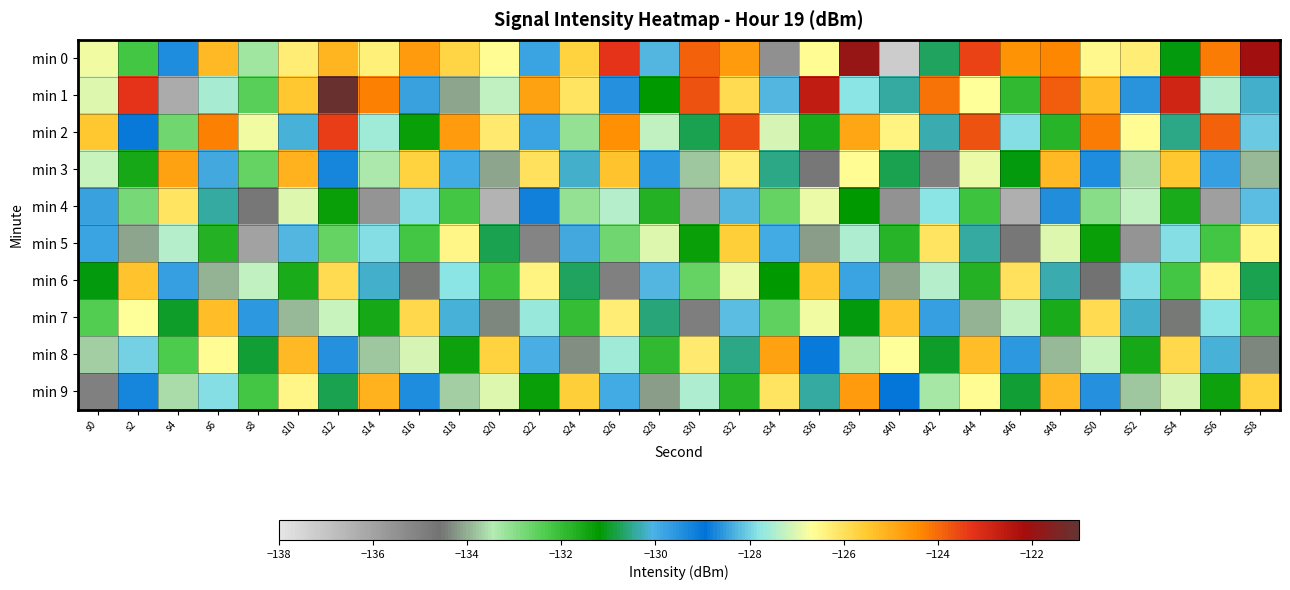

Reading left to right, extract all data points from this chart.

min 0: s0=-126.8	s2=-132.2	s4=-129.4	s6=-125.2	s8=-133.2	s10=-126.3	s12=-125.1	s14=-126.3	s16=-124.7	s18=-125.8	s20=-126.6	s22=-129.8	s24=-125.7	s26=-123.3	s28=-128.2	s30=-123.9	s32=-124.7	s34=-135.4	s36=-126.6	s38=-121.9	s40=-137.2	s42=-130.7	s44=-123.5	s46=-124.5	s48=-124.4	s50=-126.5	s52=-126.3	s54=-131.1	s56=-124.2	s58=-122.1
min 1: s0=-127.0	s2=-123.3	s4=-136.2	s6=-127.6	s8=-132.4	s10=-125.5	s12=-121.1	s14=-124.3	s16=-128.5	s18=-134.1	s20=-127.3	s22=-124.8	s24=-126.1	s26=-129.5	s28=-131.2	s30=-123.7	s32=-125.9	s34=-128.3	s36=-122.6	s38=-127.8	s40=-130.4	s42=-124.1	s44=-126.7	s46=-131.9	s48=-123.8	s50=-125.3	s52=-128.6	s54=-122.9	s56=-127.4	s58=-130.2
min 2: s0=-125.5	s2=-128.9	s4=-132.7	s6=-124.3	s8=-126.8	s10=-130.1	s12=-123.4	s14=-127.6	s16=-131.3	s18=-124.7	s20=-126.2	s22=-129.8	s24=-133.1	s26=-124.5	s28=-127.3	s30=-130.8	s32=-123.6	s34=-127.1	s36=-131.6	s38=-124.9	s40=-126.4	s42=-130.3	s44=-123.7	s46=-127.9	s48=-131.8	s50=-124.2	s52=-126.6	s54=-130.5	s56=-123.9	s58=-128.1
min 3: s0=-127.2	s2=-131.5	s4=-124.8	s6=-128.4	s8=-132.6	s10=-125.1	s12=-129.3	s14=-133.4	s16=-125.7	s18=-129.9	s20=-134.1	s22=-126.0	s24=-130.2	s26=-125.4	s28=-129.6	s30=-133.8	s32=-126.3	s34=-130.5	s36=-134.7	s38=-126.6	s40=-130.8	s42=-135.0	s44=-126.9	s46=-131.1	s48=-125.2	s50=-129.4	s52=-133.6	s54=-125.5	s56=-129.7	s58=-133.9
min 4: s0=-128.5	s2=-132.8	s4=-126.1	s6=-130.4	s8=-134.7	s10=-127.0	s12=-131.3	s14=-135.6	s16=-127.9	s18=-132.2	s20=-136.5	s22=-128.8	s24=-133.1	s26=-127.4	s28=-131.7	s30=-136.0	s32=-128.3	s34=-132.6	s36=-126.9	s38=-131.2	s40=-135.5	s42=-127.8	s44=-132.1	s46=-136.4	s48=-128.7	s50=-133.0	s52=-127.3	s54=-131.6	s56=-135.9	s58=-128.2
min 5: s0=-129.8	s2=-134.1	s4=-127.4	s6=-131.7	s8=-136.0	s10=-128.3	s12=-132.6	s14=-127.9	s16=-132.2	s18=-126.5	s20=-130.8	s22=-135.1	s24=-128.4	s26=-132.7	s28=-127.0	s30=-131.3	s32=-125.6	s34=-129.9	s36=-134.2	s38=-127.5	s40=-131.8	s42=-126.1	s44=-130.4	s46=-134.7	s48=-127.0	s50=-131.3	s52=-135.6	s54=-127.9	s56=-132.2	s58=-126.5
min 6: s0=-131.1	s2=-125.4	s4=-129.7	s6=-134.0	s8=-127.3	s10=-131.6	s12=-125.9	s14=-130.2	s16=-134.5	s18=-127.8	s20=-132.1	s22=-126.4	s24=-130.7	s26=-135.0	s28=-128.3	s30=-132.6	s32=-126.9	s34=-131.2	s36=-125.5	s38=-129.8	s40=-134.1	s42=-127.4	s44=-131.7	s46=-126.0	s48=-130.3	s50=-134.6	s52=-127.9	s54=-132.2	s56=-126.5	s58=-130.8
min 7: s0=-132.4	s2=-126.7	s4=-131.0	s6=-125.3	s8=-129.6	s10=-133.9	s12=-127.2	s14=-131.5	s16=-125.8	s18=-130.1	s20=-134.4	s22=-127.7	s24=-132.0	s26=-126.3	s28=-130.6	s30=-134.9	s32=-128.2	s34=-132.5	s36=-126.8	s38=-131.1	s40=-125.4	s42=-129.7	s44=-134.0	s46=-127.3	s48=-131.6	s50=-125.9	s52=-130.2	s54=-134.5	s56=-127.8	s58=-132.1
min 8: s0=-133.7	s2=-128.0	s4=-132.3	s6=-126.6	s8=-130.9	s10=-125.2	s12=-129.5	s14=-133.8	s16=-127.1	s18=-131.4	s20=-125.7	s22=-130.0	s24=-134.3	s26=-127.6	s28=-131.9	s30=-126.2	s32=-130.5	s34=-124.8	s36=-129.1	s38=-133.4	s40=-126.7	s42=-131.0	s44=-125.3	s46=-129.6	s48=-133.9	s50=-127.2	s52=-131.5	s54=-125.8	s56=-130.1	s58=-134.4
min 9: s0=-135.0	s2=-129.3	s4=-133.6	s6=-127.9	s8=-132.2	s10=-126.5	s12=-130.8	s14=-125.1	s16=-129.4	s18=-133.7	s20=-127.0	s22=-131.3	s24=-125.6	s26=-129.9	s28=-134.2	s30=-127.5	s32=-131.8	s34=-126.1	s36=-130.4	s38=-124.7	s40=-129.0	s42=-133.3	s44=-126.6	s46=-130.9	s48=-125.2	s50=-129.5	s52=-133.8	s54=-127.1	s56=-131.4	s58=-125.7